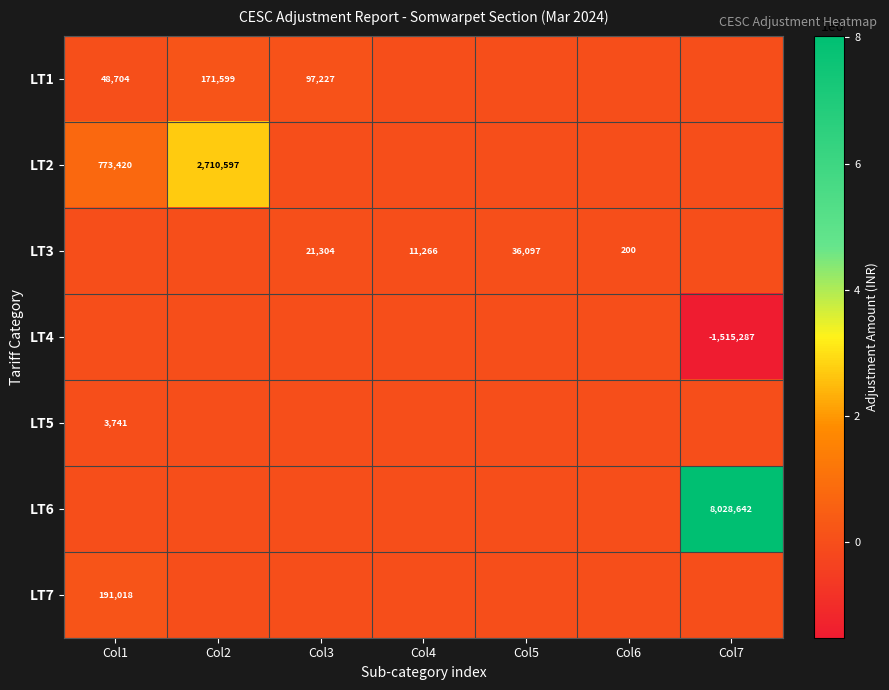

What is the total value across all series at Col2?

2882196.5